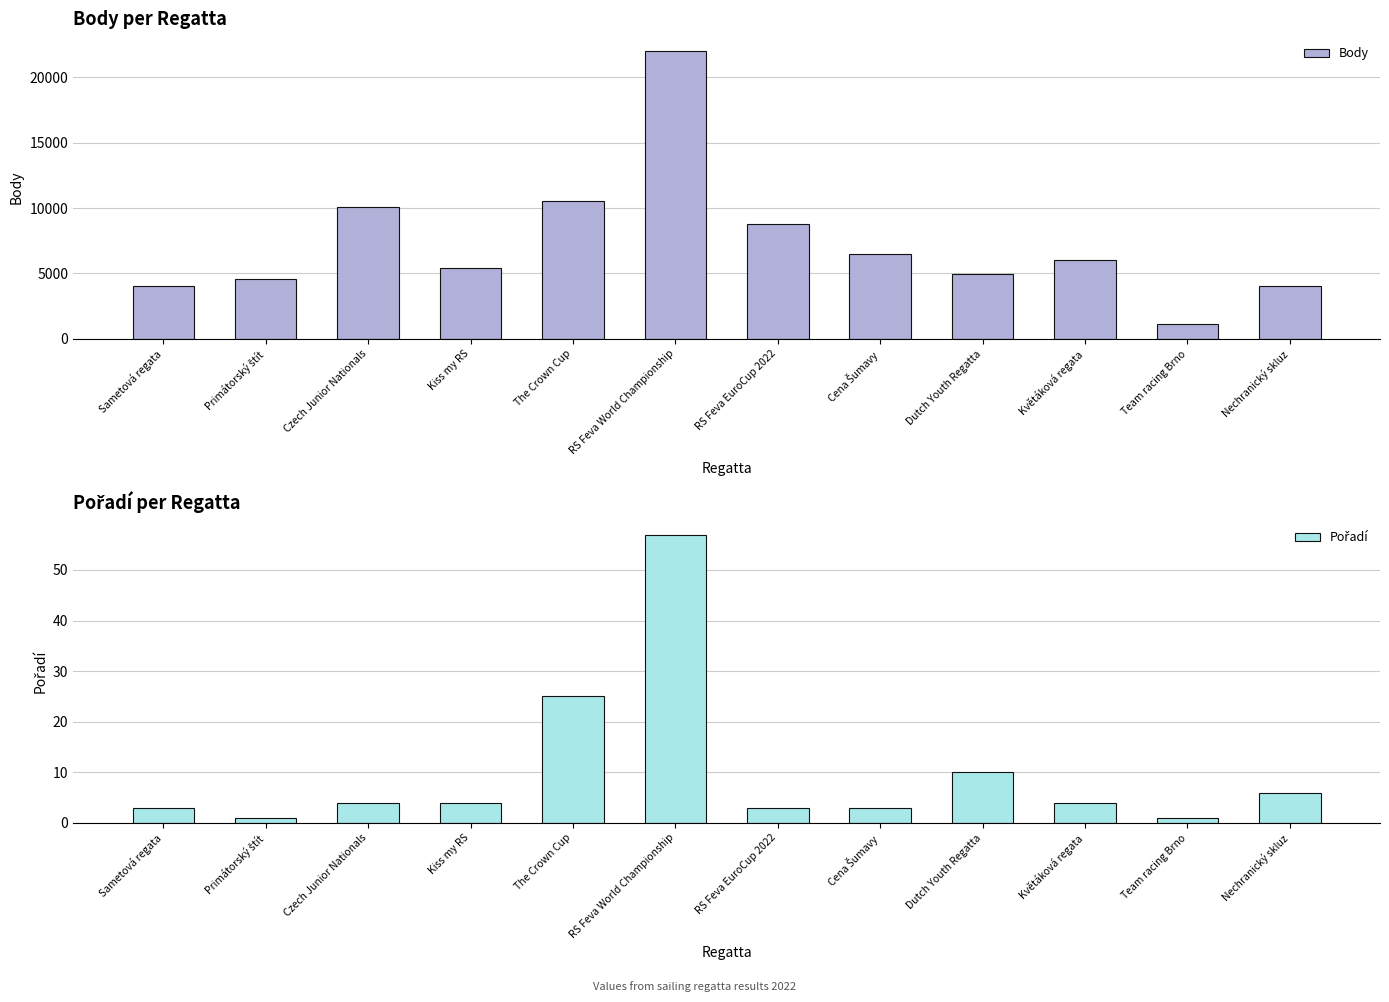

Where does the Pořadí series first go above 4?

The Crown Cup